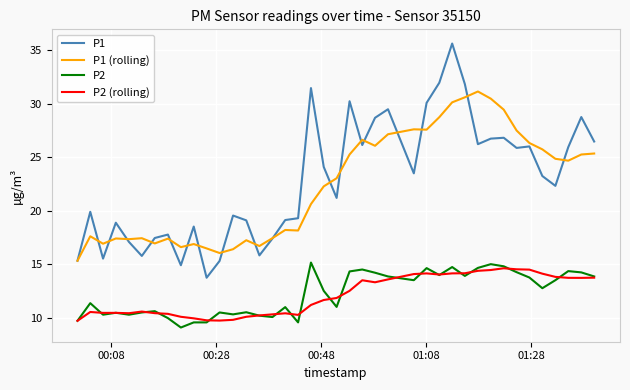

What is the sum of all P1 values?

913.4